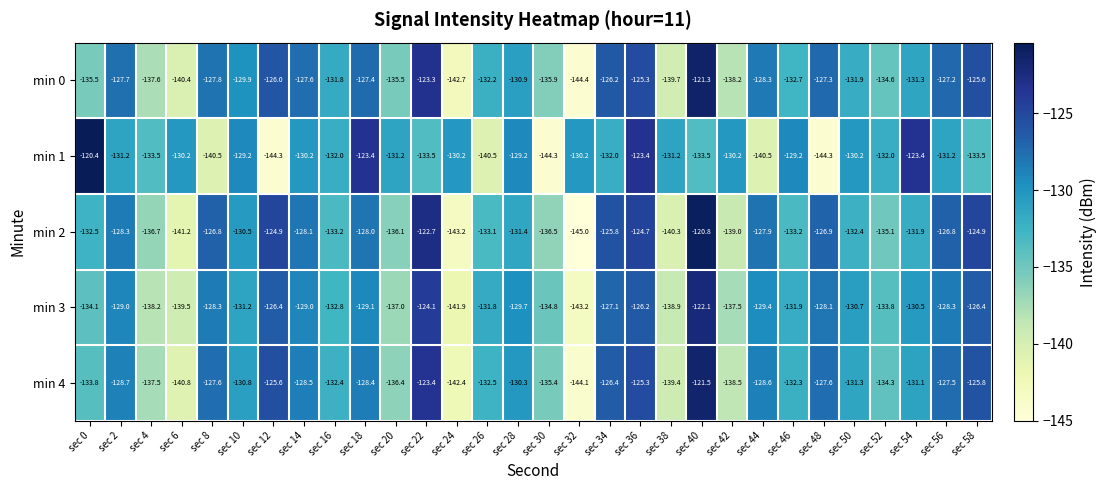

At which category is the sum across all series the highest?

sec 40